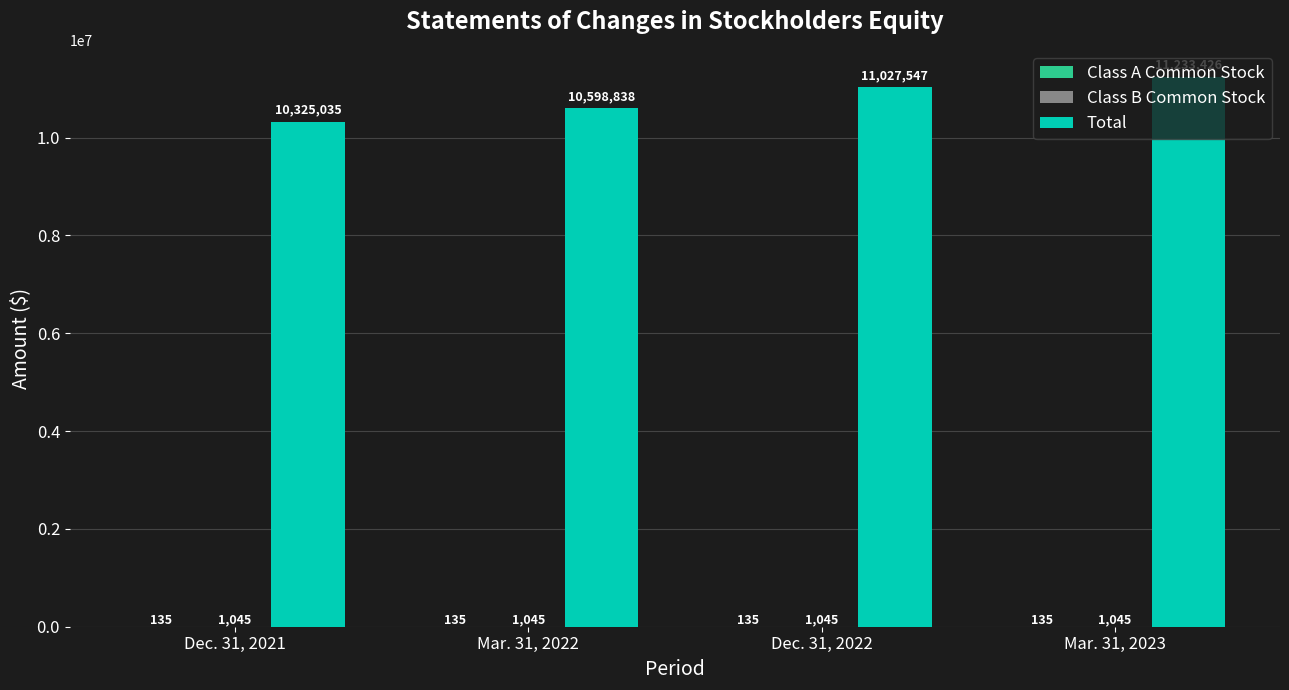

Does the chart contain stacked bars?

No